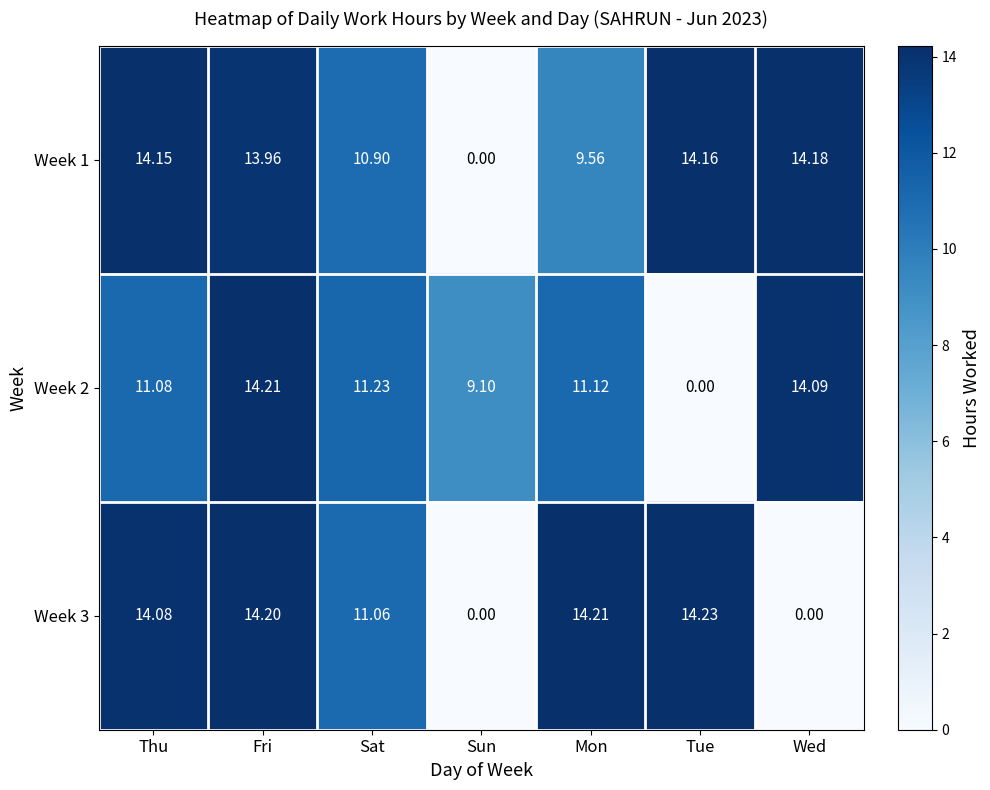

At which label does Week 2 reach its minimum?

Tue